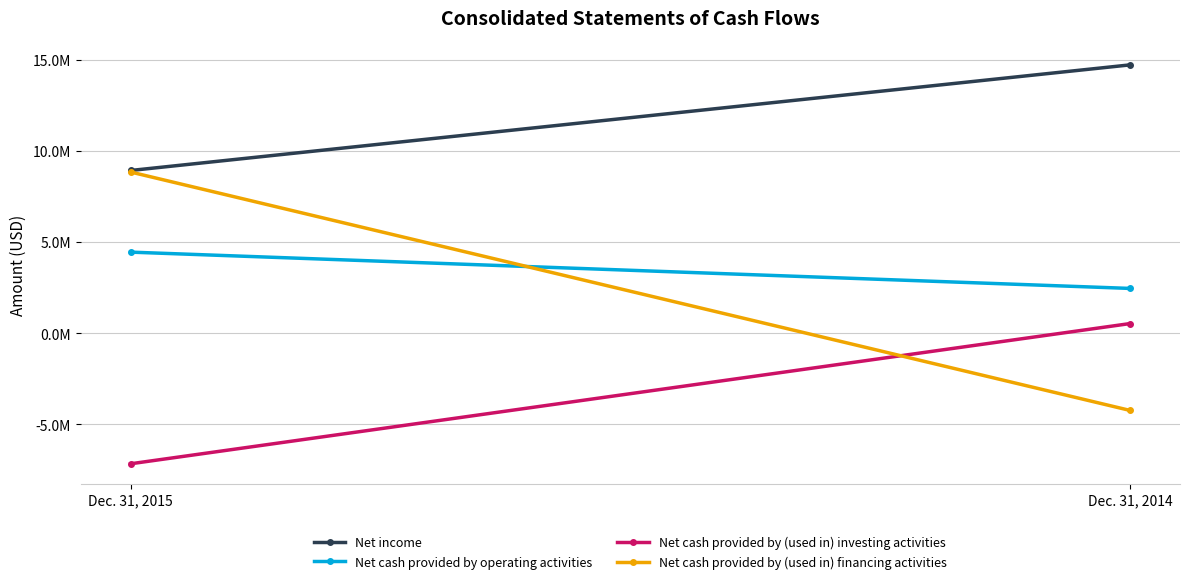

What is the sum of all Net income values?

23643637